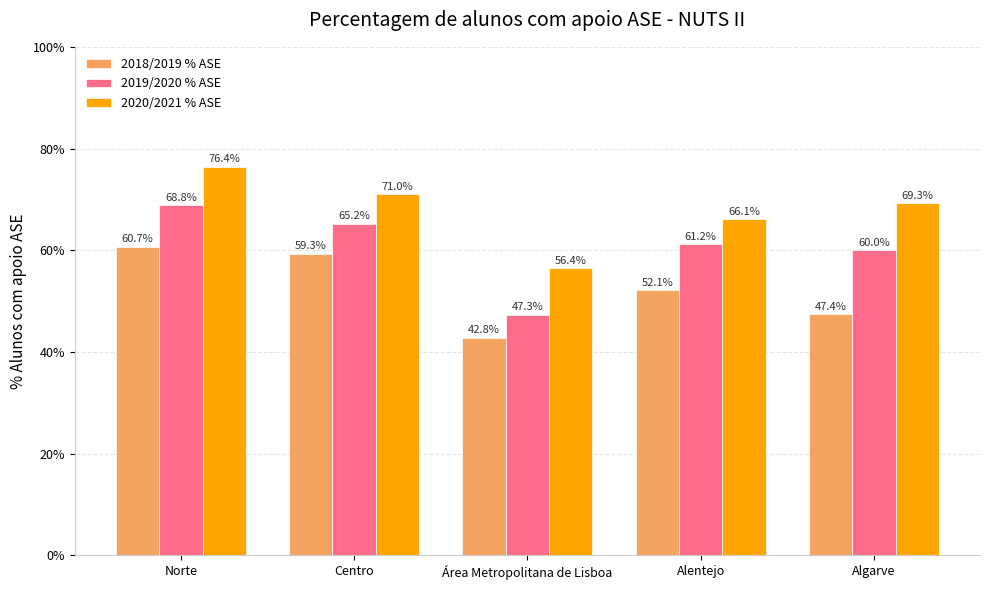

Does the chart contain any negative values?

No